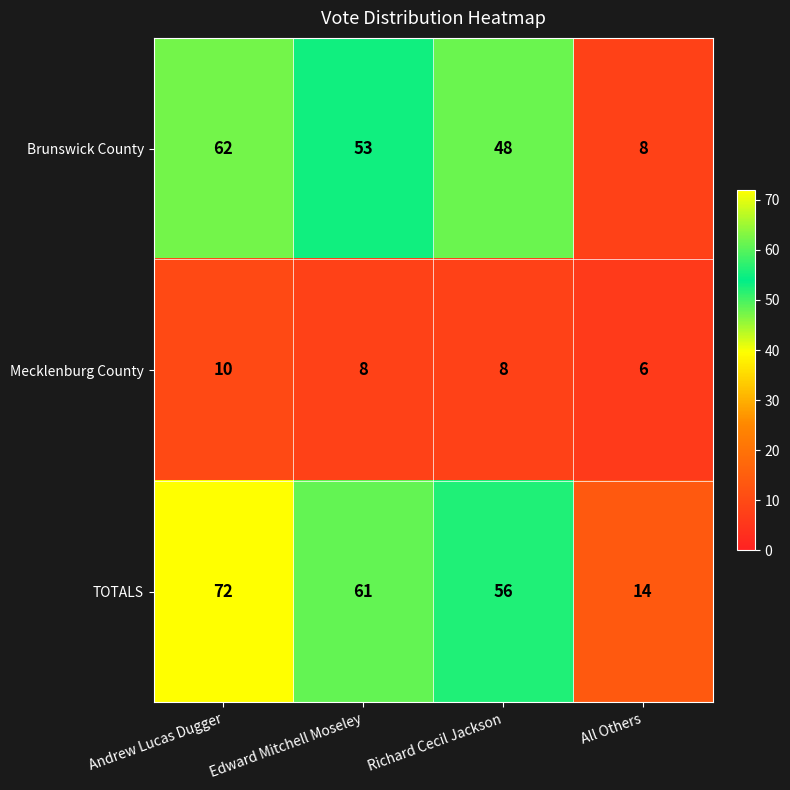

Count the Mecklenburg County values in the range 8 to 10.

3